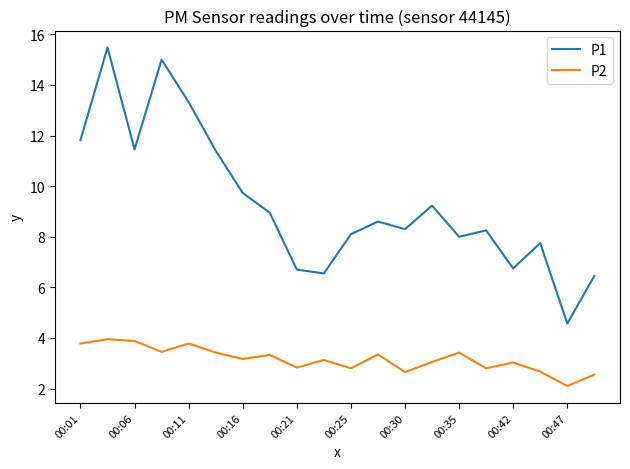

Which series has the largest total across all categories?

P1